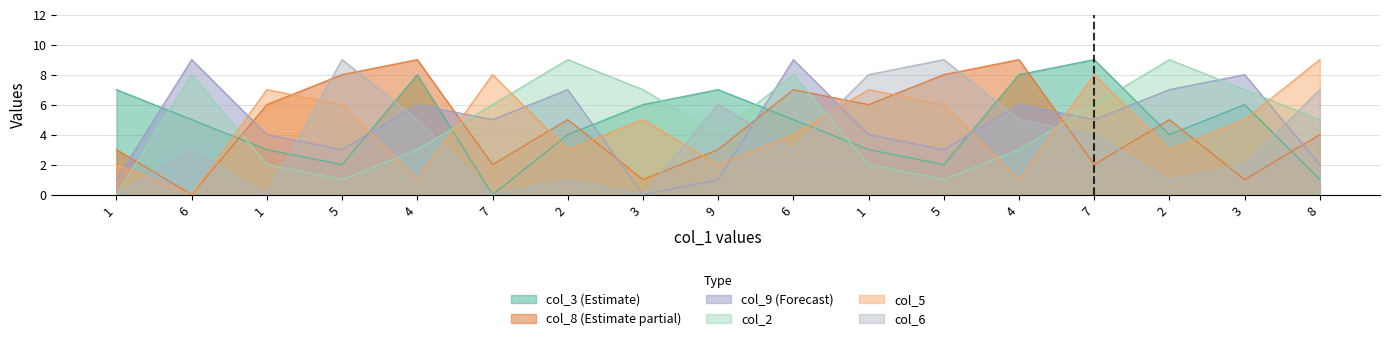

Which category has the lowest value in the col_9 series?

3